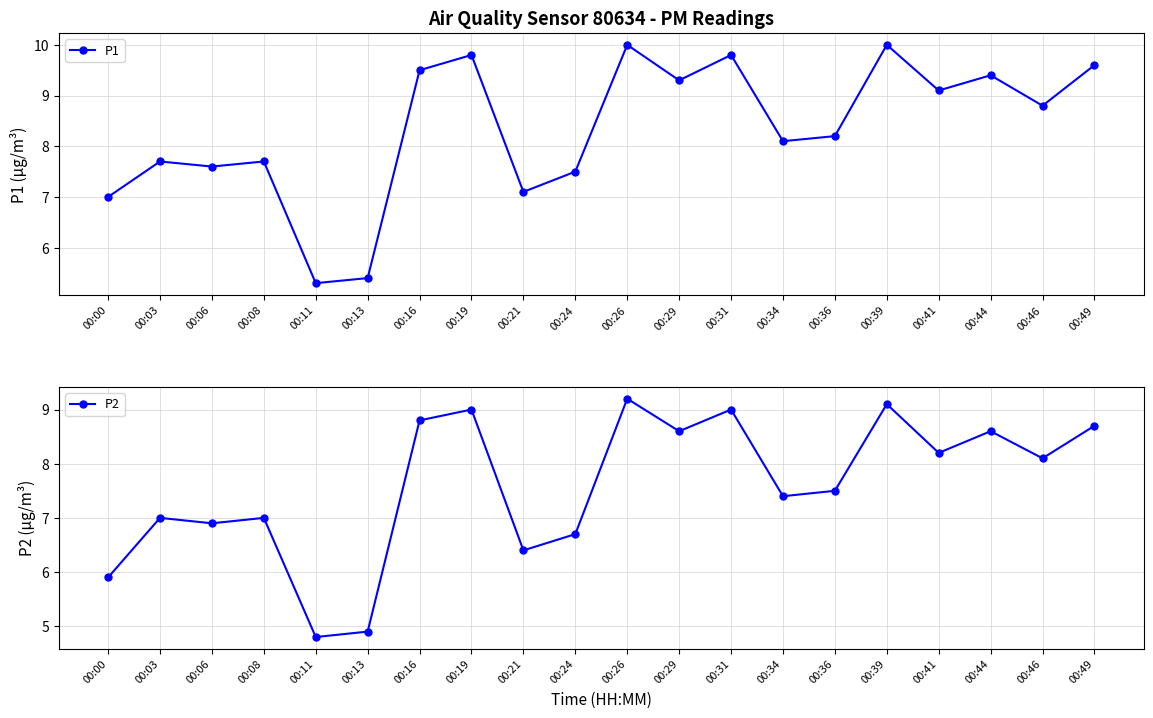

What are all the series names shown in the legend?

P1, P2